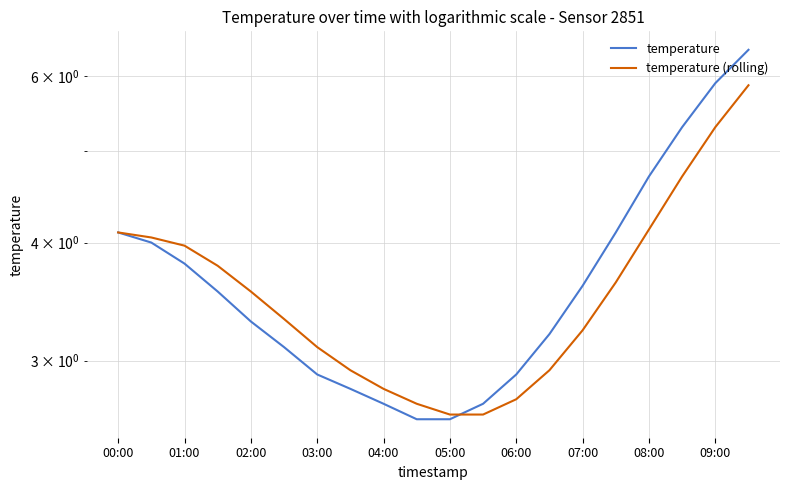

What position from the right is 08:00?

4